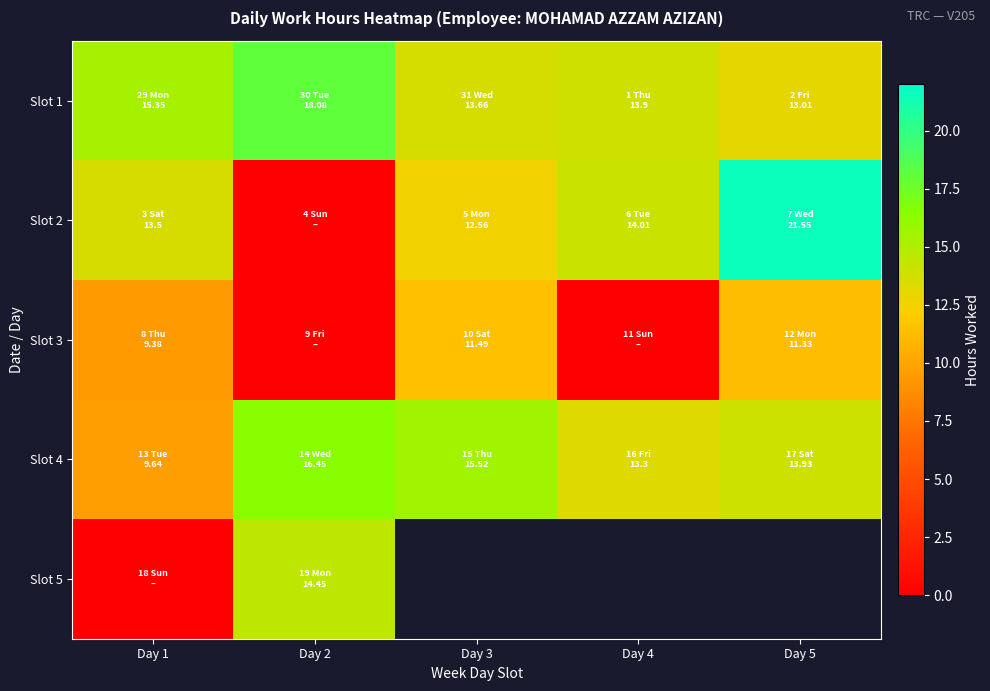

Rank the categories by Slot 4 value from lowest to highest.

Day 1, Day 4, Day 5, Day 3, Day 2